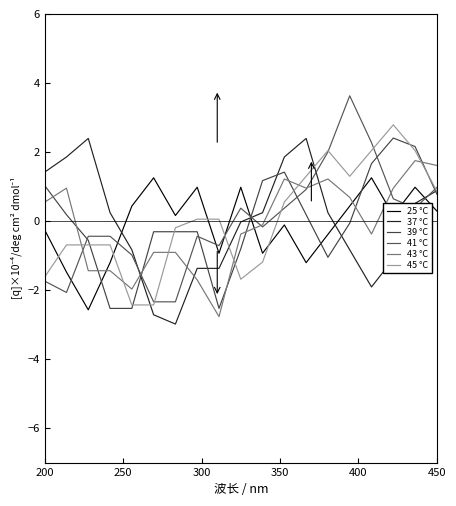

What is the maximum value for 45 °C?

2.8